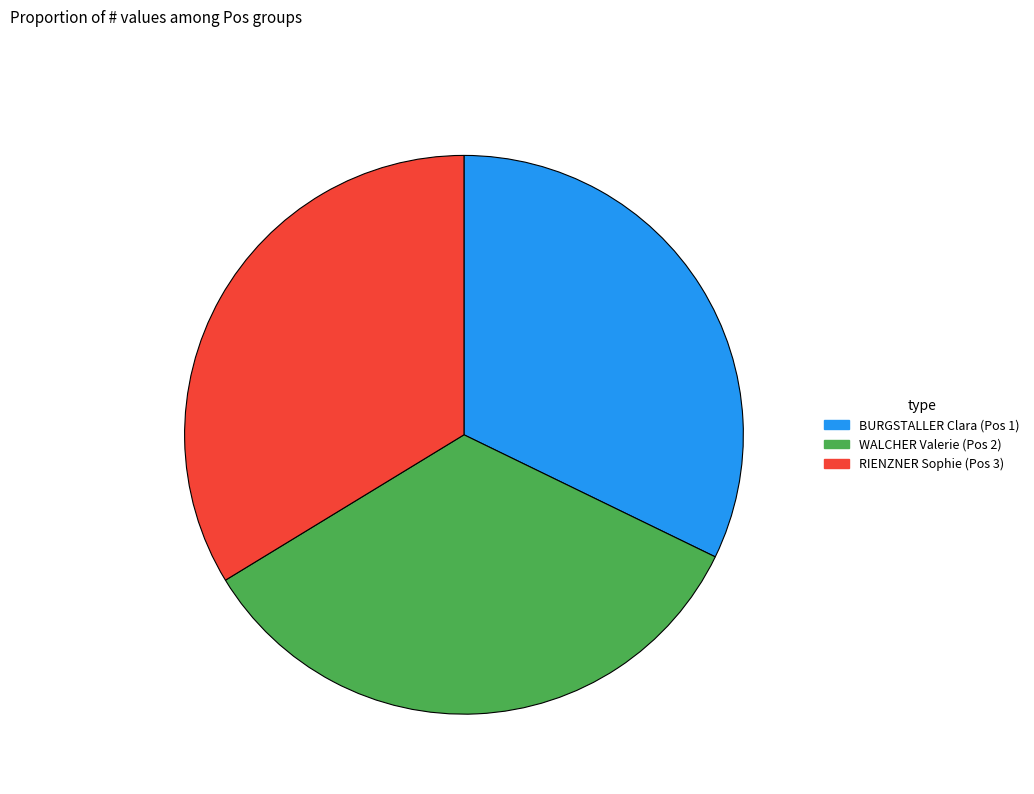

How many slices are in this pie chart?

3